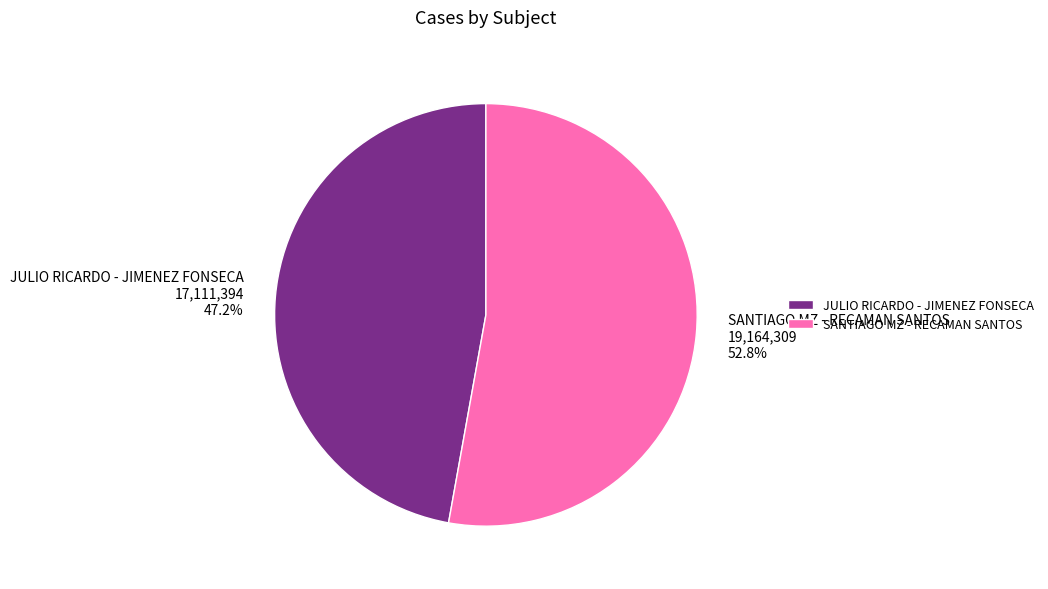

To the nearest percent, what portion does JULIO RICARDO - JIMENEZ FONSECA represent?

47%